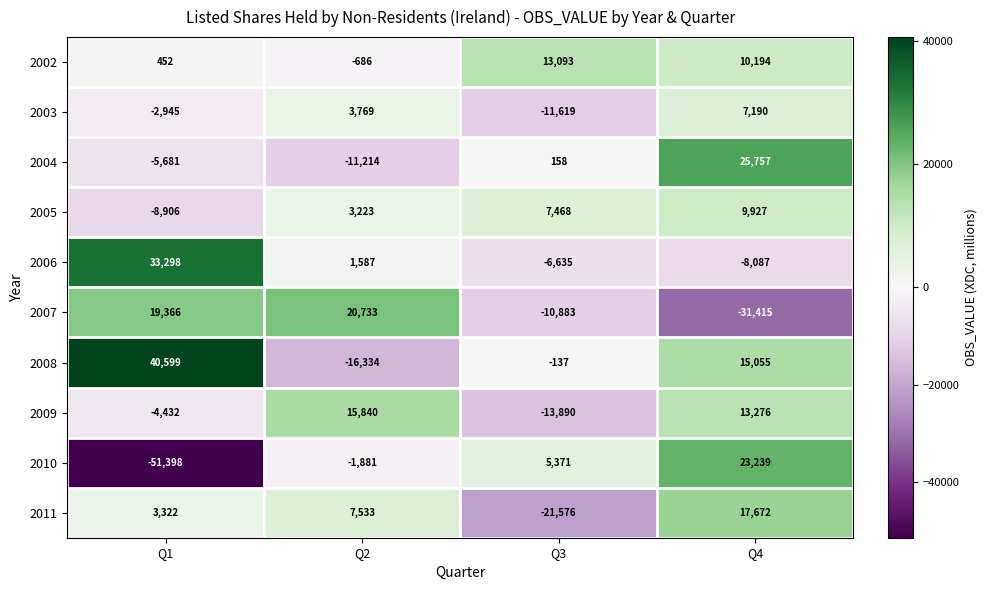

The value of 2007 at Q2 is 20733. True or false?

True